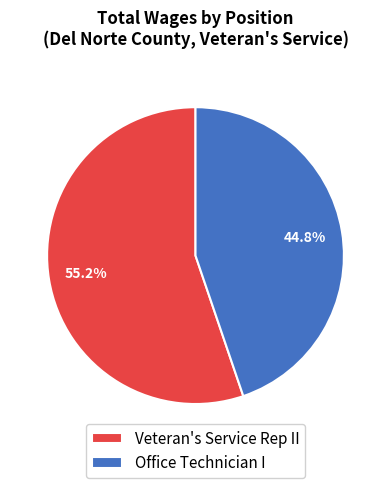

Which slice represents more than half of the pie?

Veteran's Service Rep II